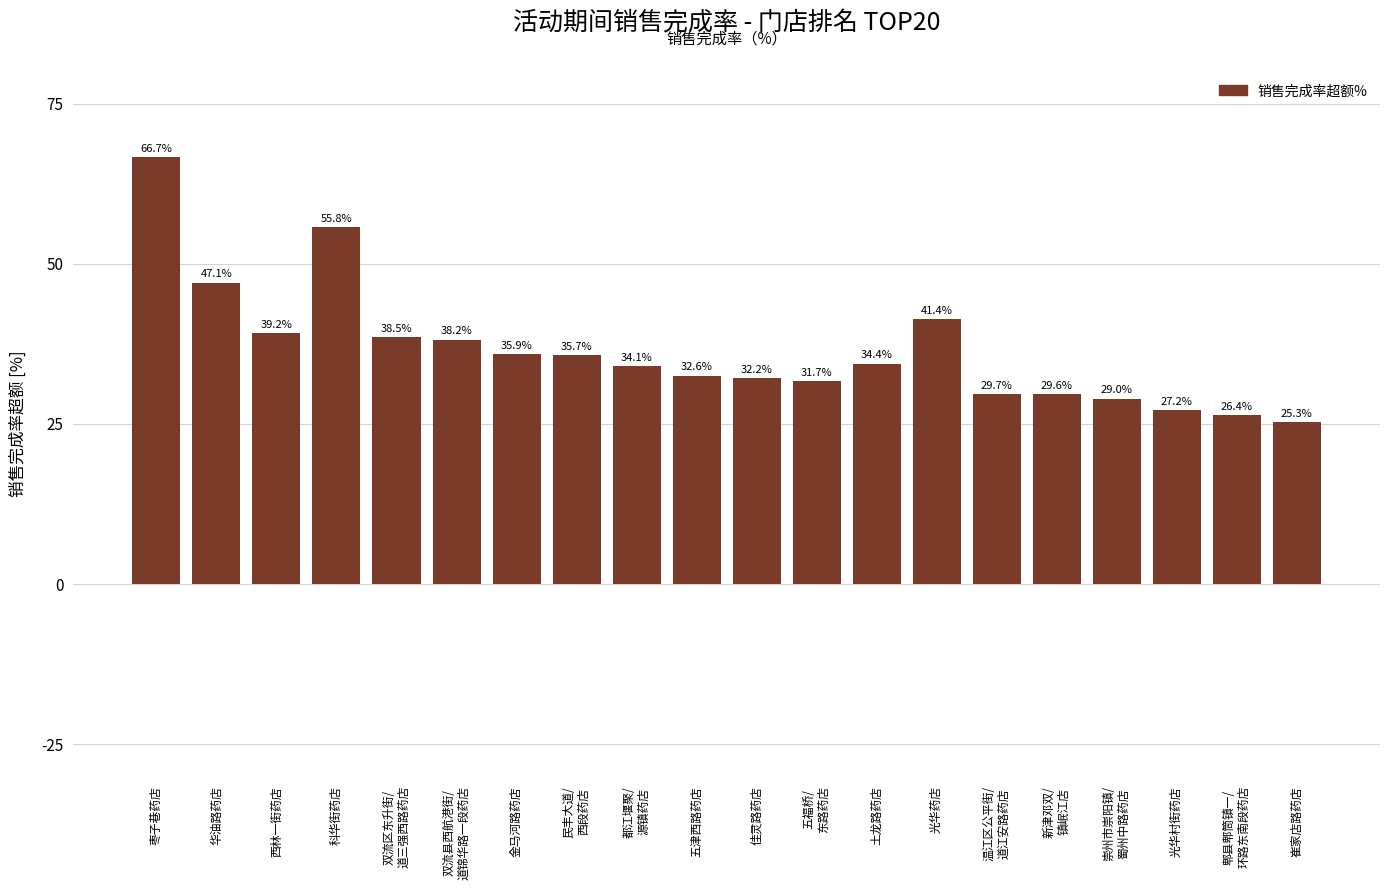

What is the maximum value shown in the chart?

66.7